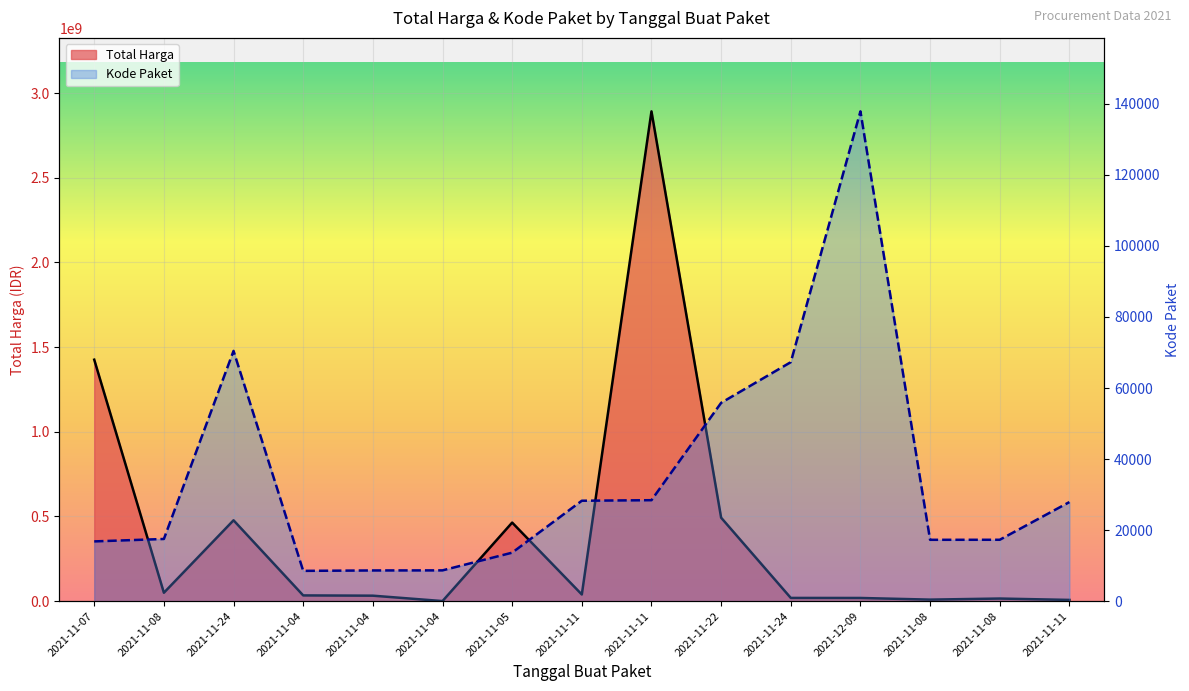

Reading left to right, list all the values displayed in this chart.

Total Harga: 2021-11-07=1425867900	2021-11-08=49730040	2021-11-24=477600000	2021-11-04=34000000	2021-11-04=32441200	2021-11-04=577875	2021-11-05=464002100	2021-11-11=39440000	2021-11-11=2892122000	2021-11-22=493000000	2021-11-24=19175000	2021-12-09=18900000	2021-11-08=9180000	2021-11-08=15513960	2021-11-11=7401240
Kode Paket: 2021-11-07=16823	2021-11-08=17509	2021-11-24=70453	2021-11-04=8530	2021-11-04=8646	2021-11-04=8668	2021-11-05=13652	2021-11-11=28271	2021-11-11=28425	2021-11-22=55826	2021-11-24=67279	2021-12-09=137876	2021-11-08=17272	2021-11-08=17283	2021-11-11=27891